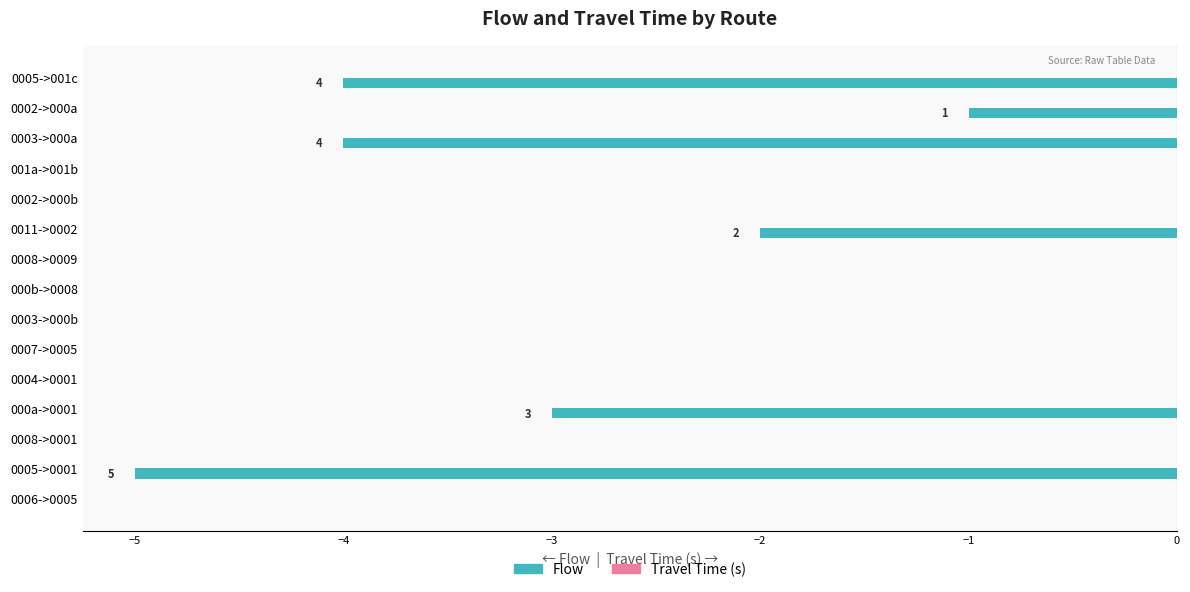

The value at 0004->0001 is -3. True or false?

False